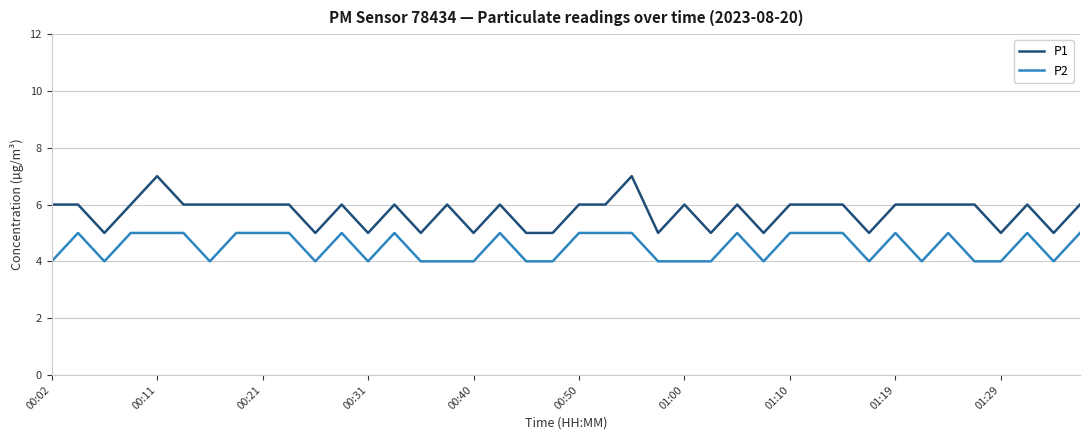

True or false: P2 and P1 intersect in this chart.

False